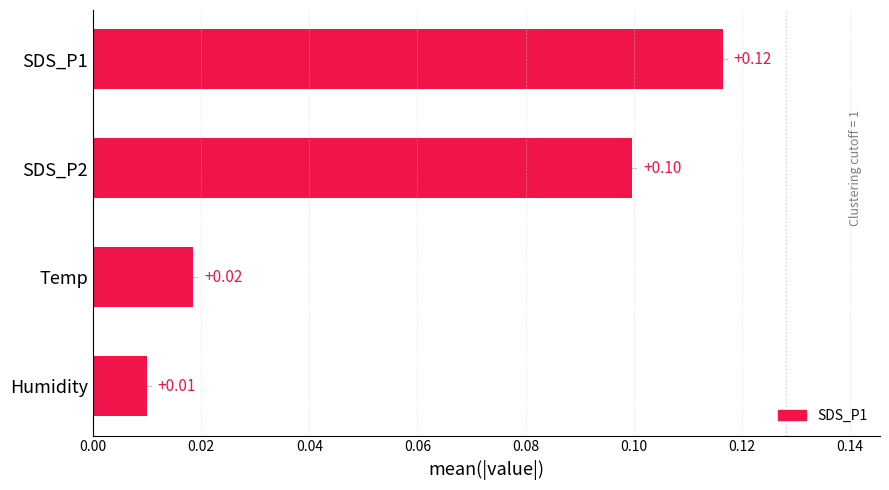

How many data points does each series have?

4